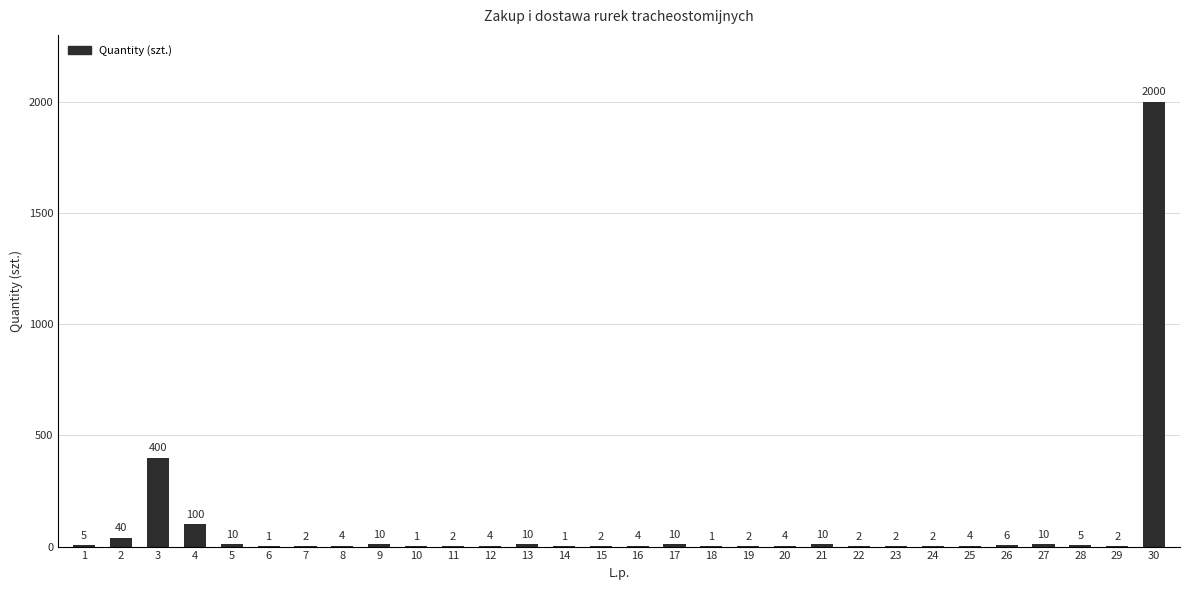

What is the change in value from 7 to 8?

+2